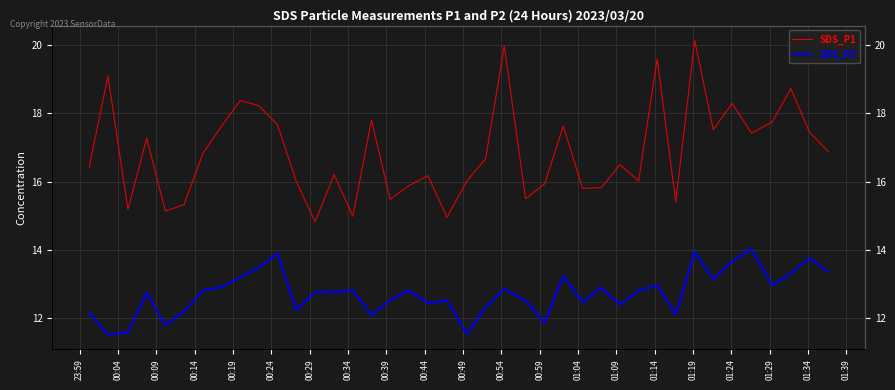

Reading left to right, what are all the values shown in this chart?

SDS_P1: 16.4	19.1	15.2	17.3	15.1	15.3	16.8	17.6	18.4	18.2	17.7	16.0	14.8	16.2	15.0	17.8	15.5	15.9	16.2	14.9	16.0	16.7	20.0	15.5	15.9	17.6	15.8	15.8	16.5	16.0	19.6	15.4	20.1	17.5	18.3	17.4	17.8	18.7	17.4	16.9
SDS_P2: 12.2	11.5	11.6	12.7	11.8	12.2	12.8	12.9	13.2	13.5	13.9	12.2	12.8	12.8	12.8	12.1	12.5	12.8	12.4	12.5	11.5	12.3	12.8	12.5	11.8	13.2	12.4	12.9	12.4	12.8	12.9	12.1	13.9	13.1	13.7	14.0	12.9	13.3	13.8	13.3